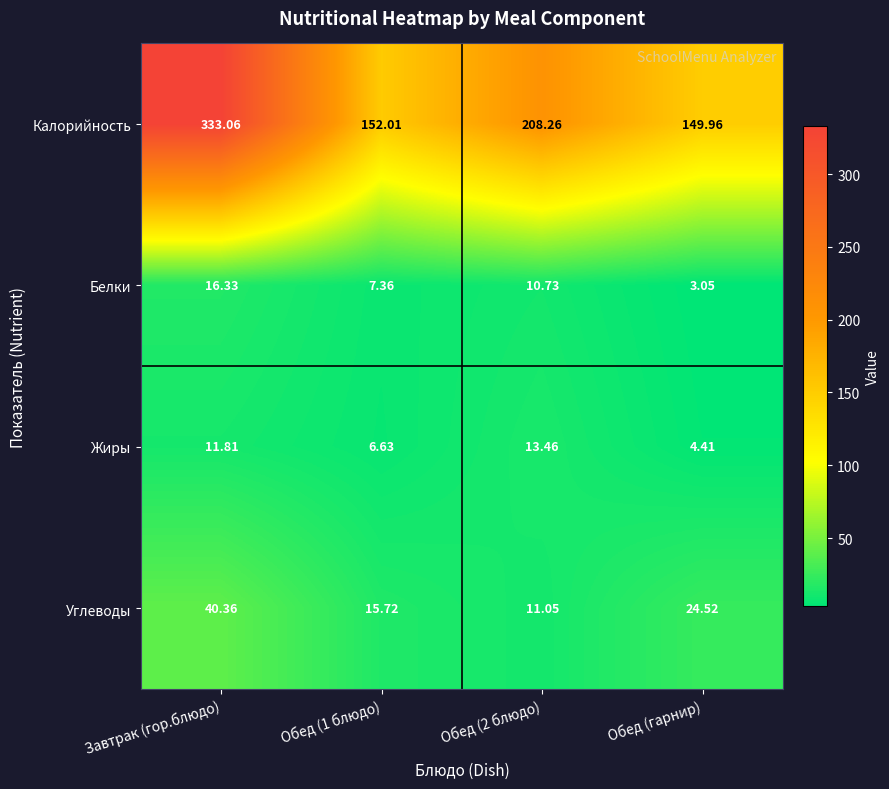

Which series has the largest total across all categories?

Калорийность